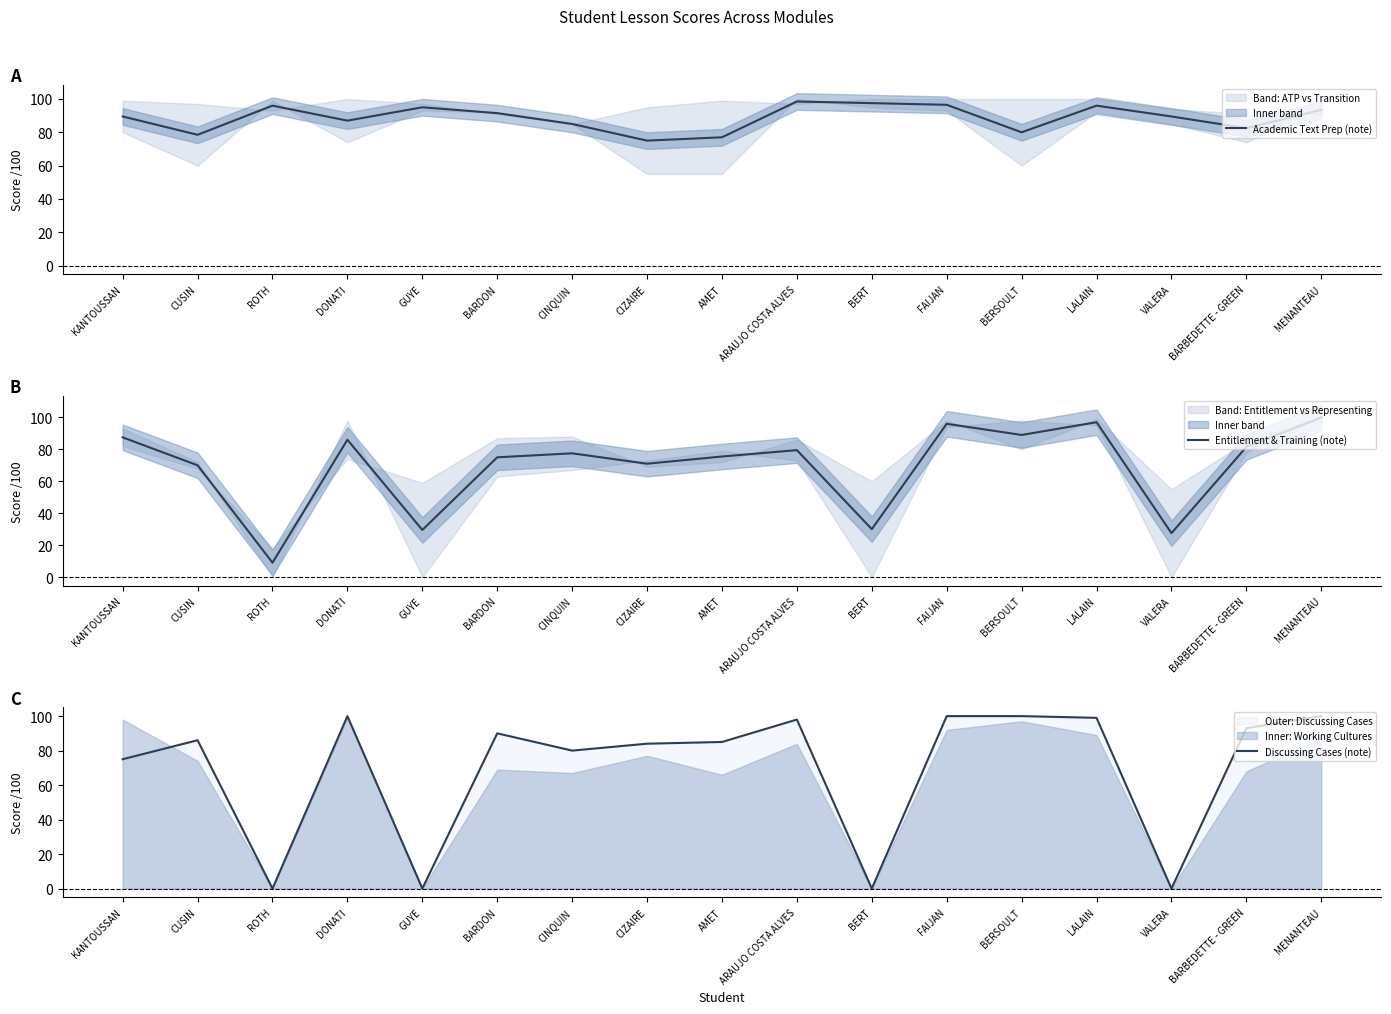

Does the chart display data point markers on the line(s)?

No